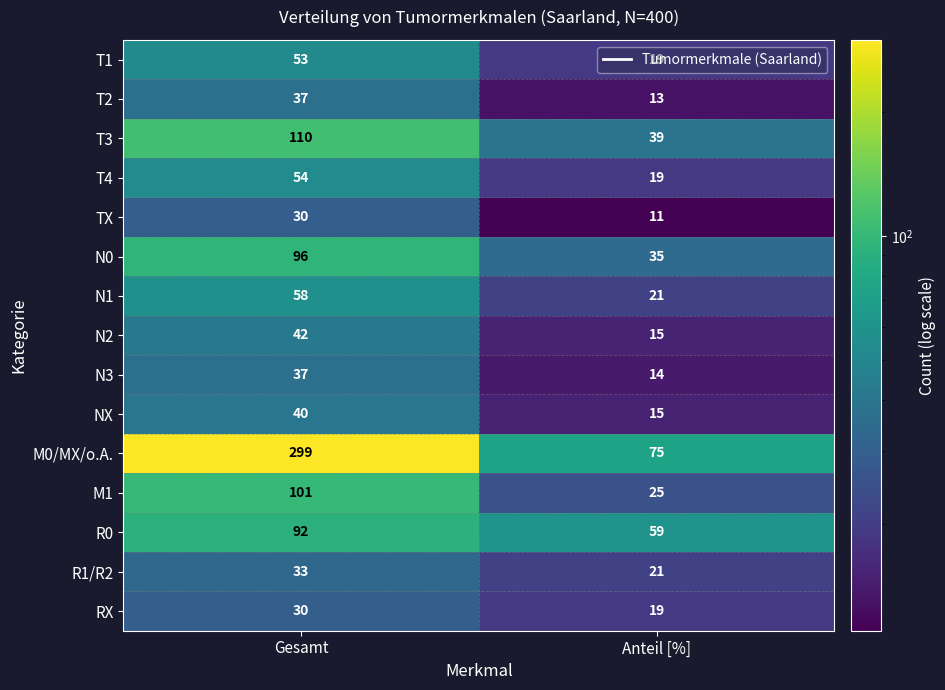

What is the spread (max minus min) of values at Anteil [%]?

64